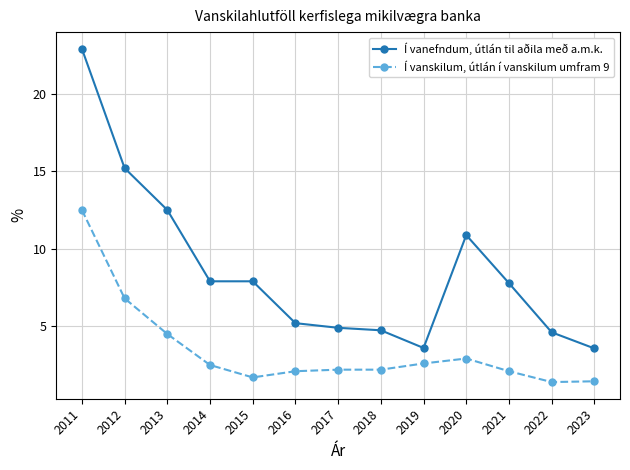

Where is Í vanefndum, útlán til aðila með a.m.k. nearest to the value 13?

2013